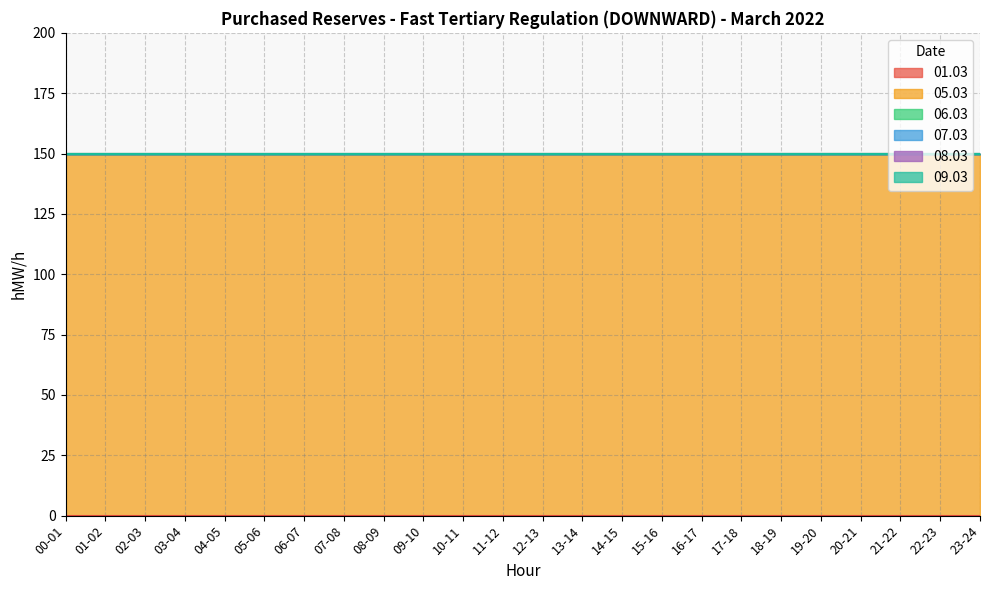

At which category is the sum across all series the highest?

00-01